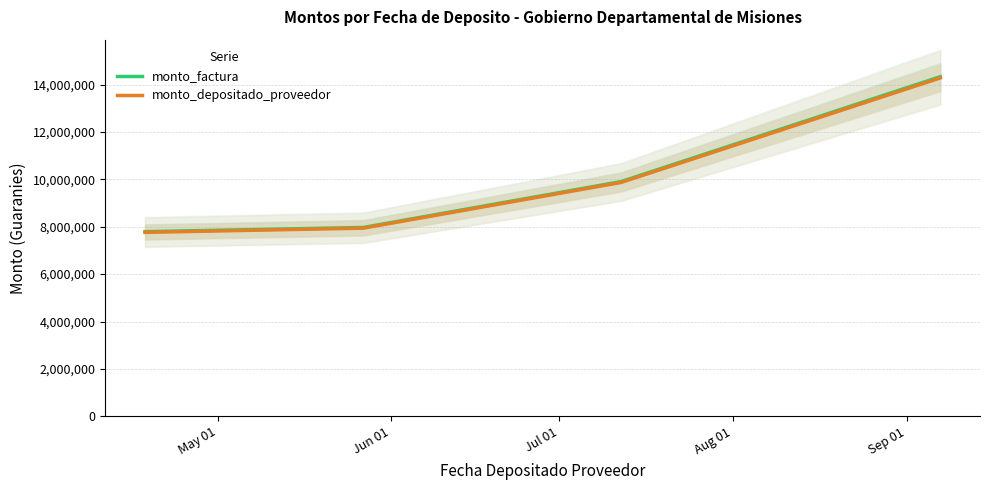

What is the value of the monto_depositado_proveedor point at the 2nd from the left?

7941018